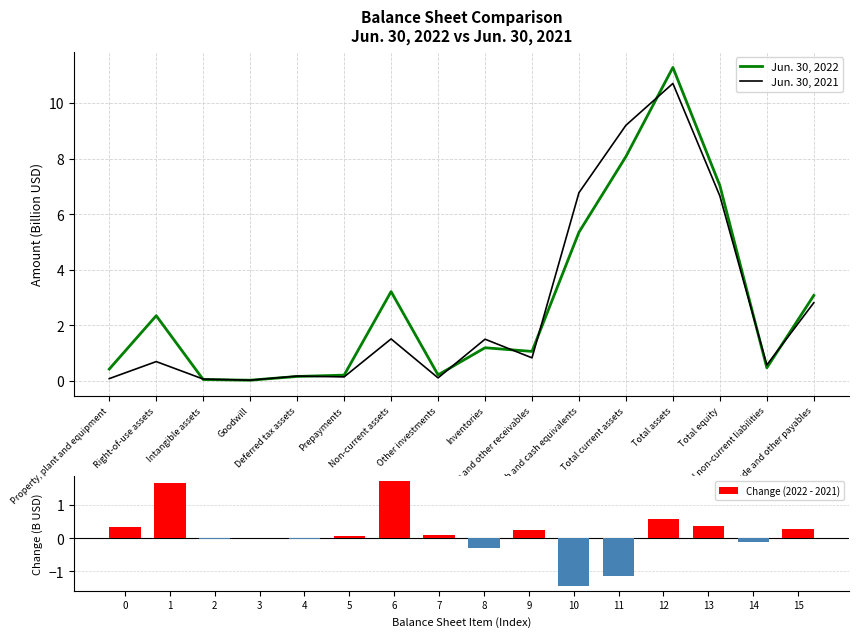

Where does the Jun. 30, 2022 series first go above 1?

Right-of-use assets